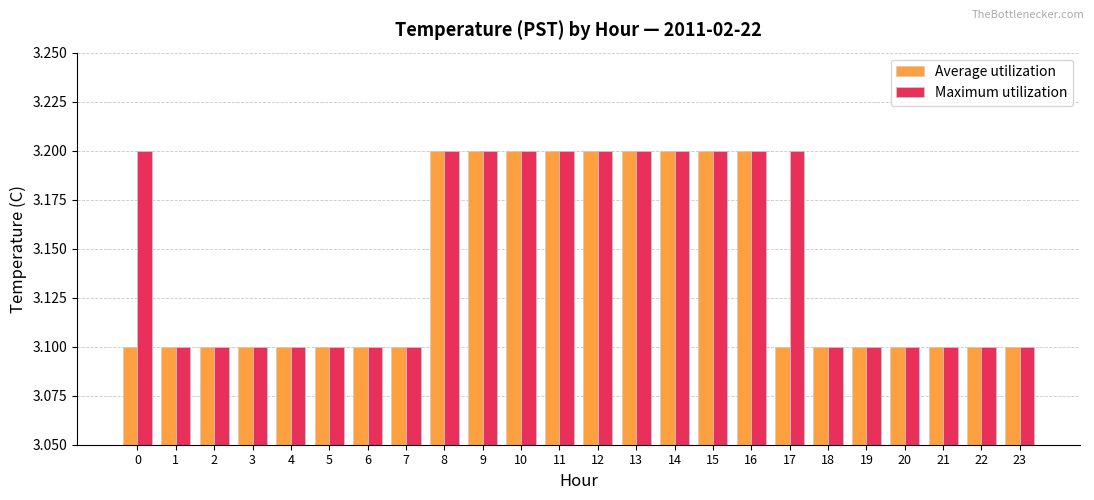

What is the value of the Average utilization bar at the 6th from the left?

3.1